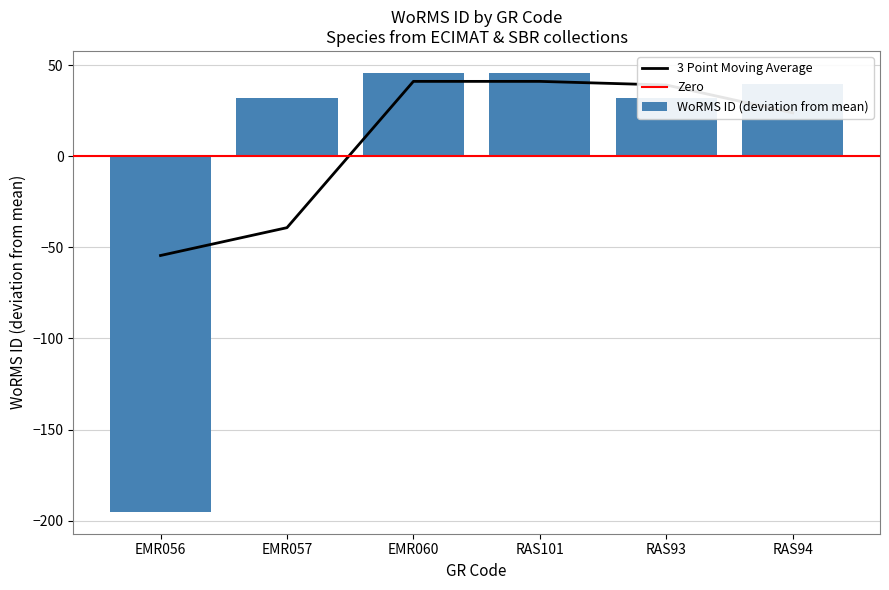

Count the number of values greater than 39.

3